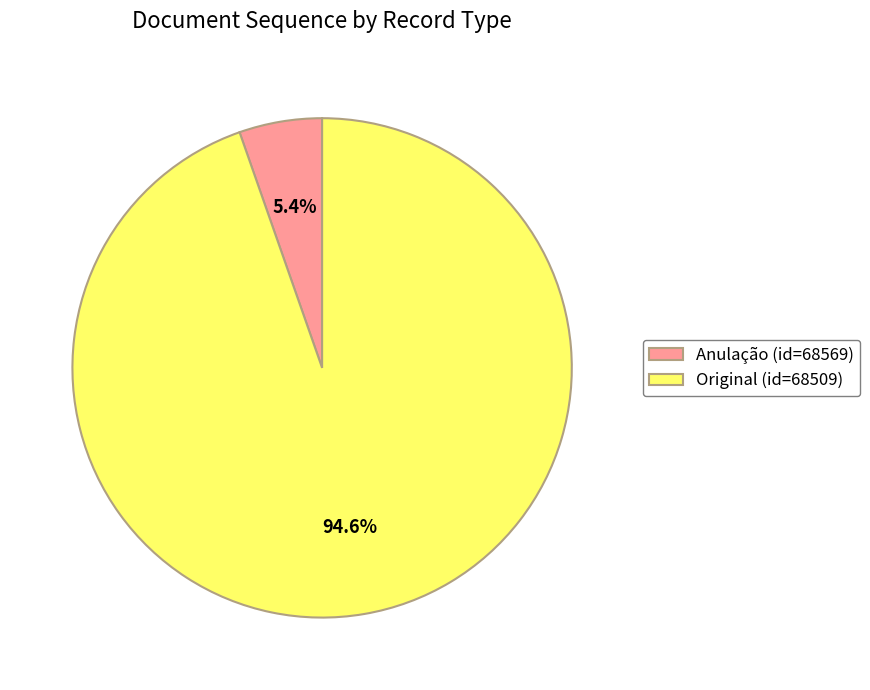

What percentage do Original (id=68509) and Anulação (id=68569) together represent?

100.0%